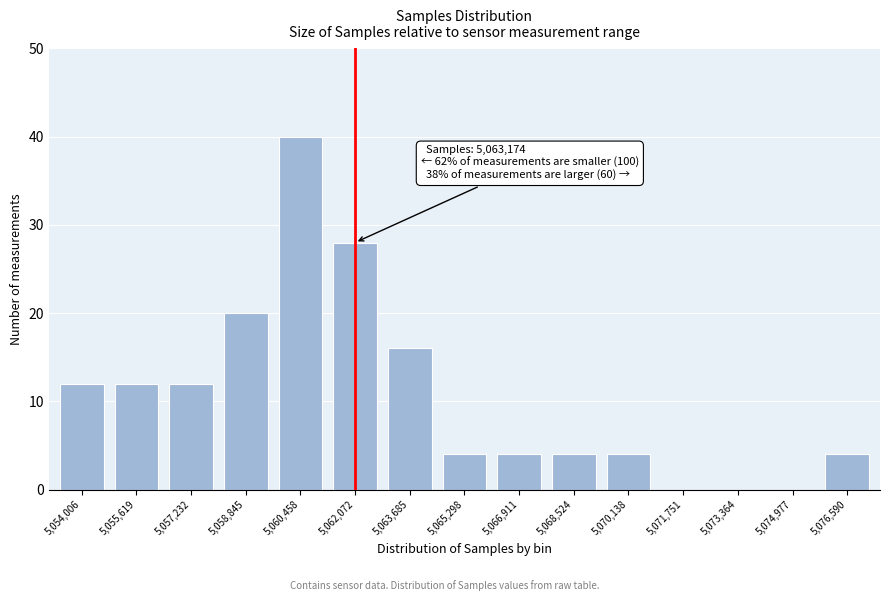

Reading left to right, transcribe all the data shown in this chart.

5,054,006=12	5,055,619=12	5,057,232=12	5,058,845=20	5,060,458=40	5,062,072=28	5,063,685=16	5,065,298=4	5,066,911=4	5,068,524=4	5,070,138=4	5,071,751=0	5,073,364=0	5,074,977=0	5,076,590=4